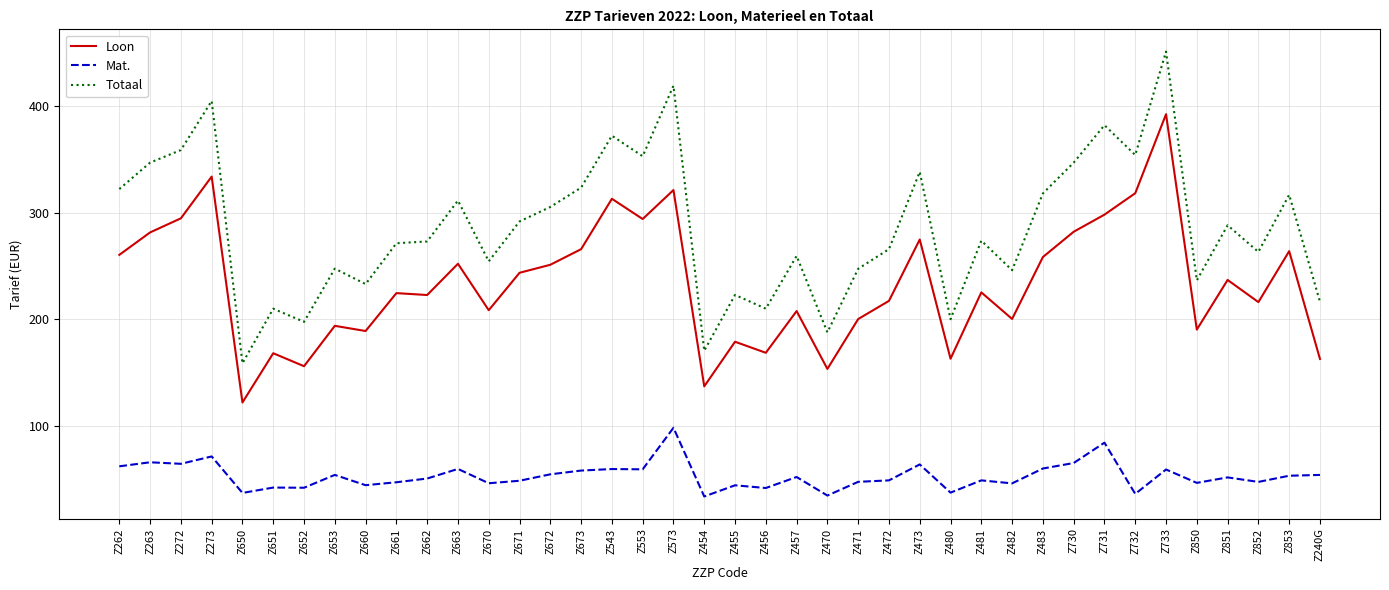

At Z853, list the series in order from largest to smallest.

Totaal, Loon, Mat.